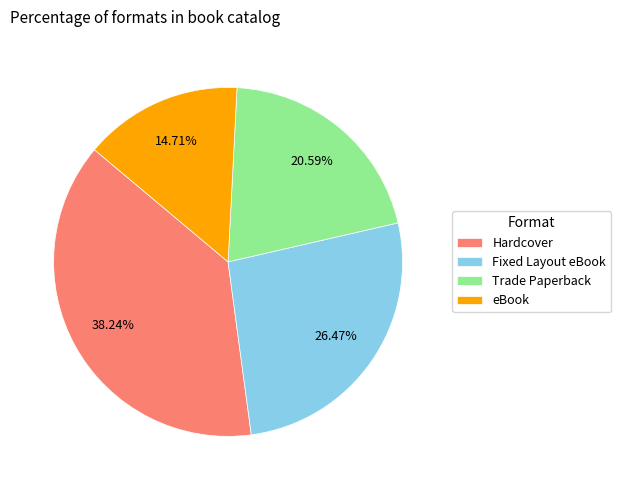

What percentage is the Hardcover slice, to the nearest percent?

38%